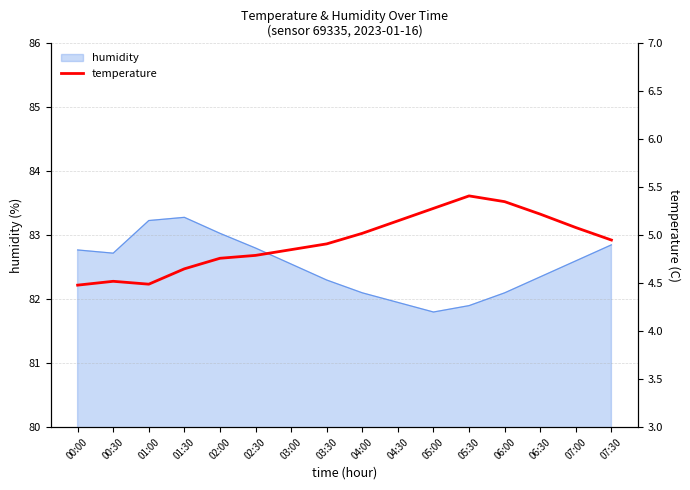

Approximately how many times larger is the value at 02:30 compared to 02:00?

1.0